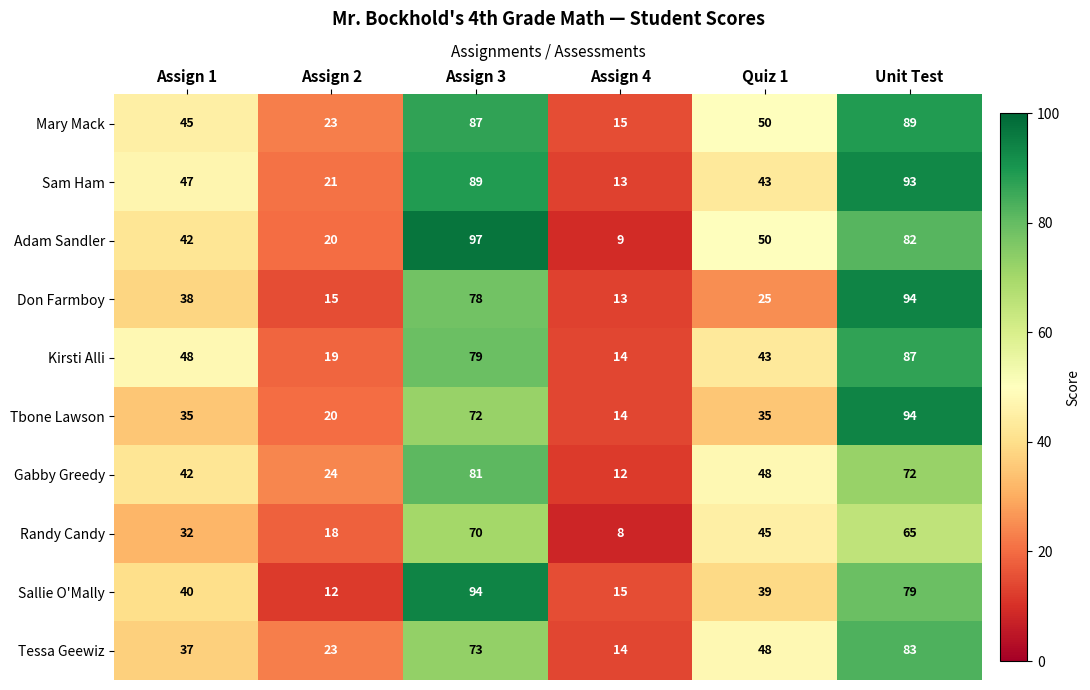

Which series has the largest range (max minus min)?

Adam Sandler